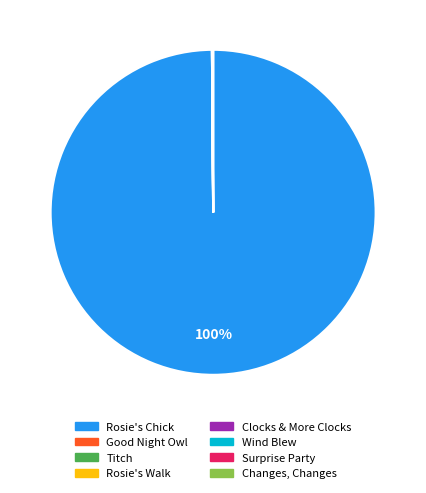

To the nearest percent, what portion does Rosie's Chick represent?

100%